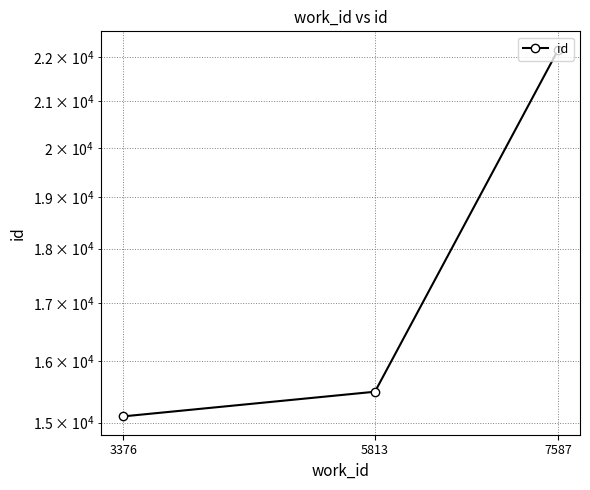

Approximately how many times larger is the value at 7587 compared to 3376?

1.5